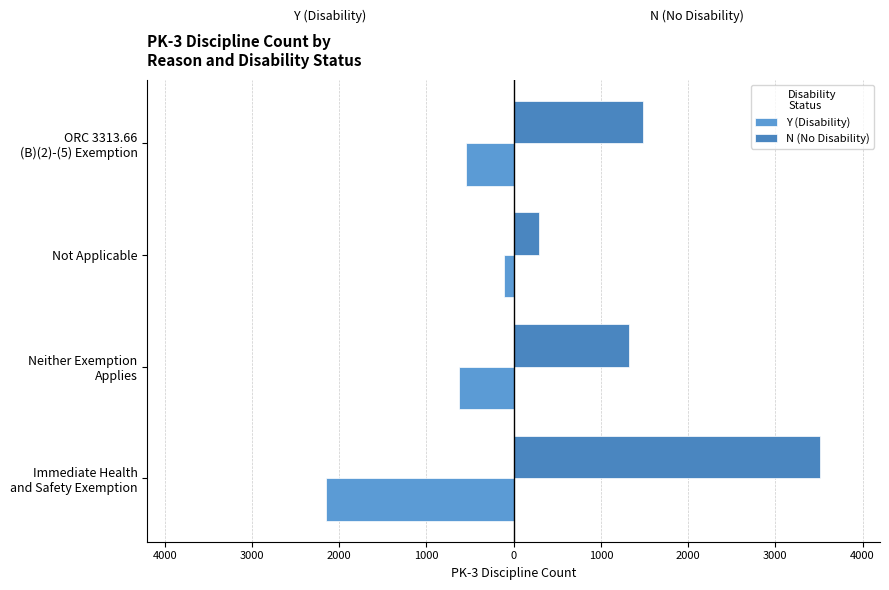

What is the minimum value for Y (Disability)?

-2155